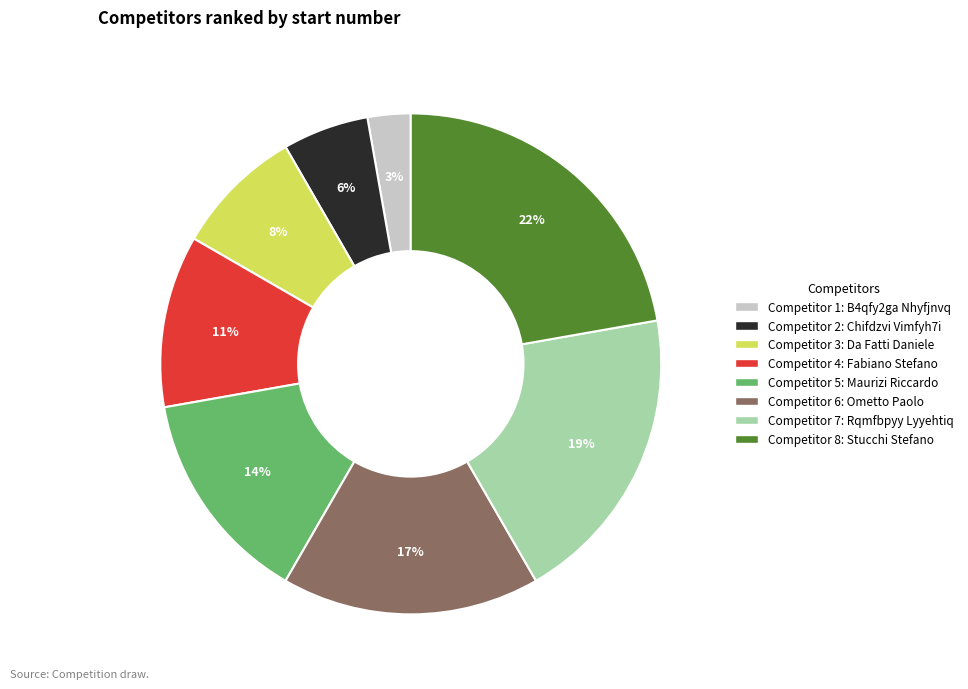

To the nearest percent, what is the average slice percentage?

12%